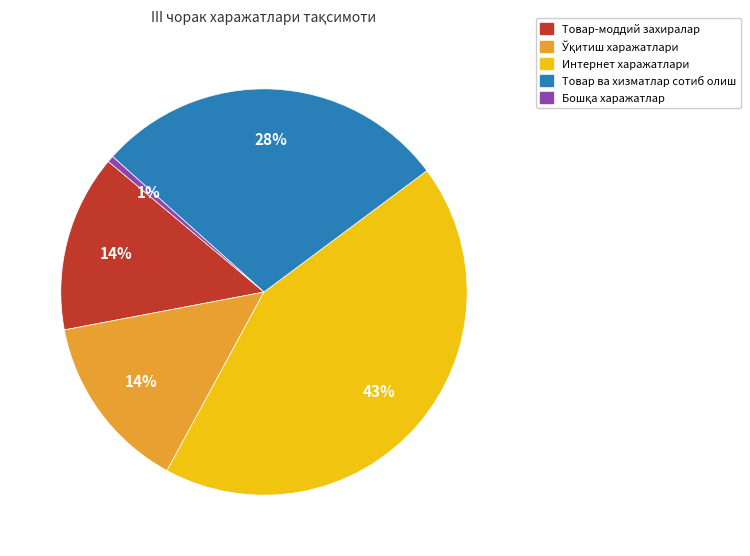

To the nearest percent, what is the average slice percentage?

20%